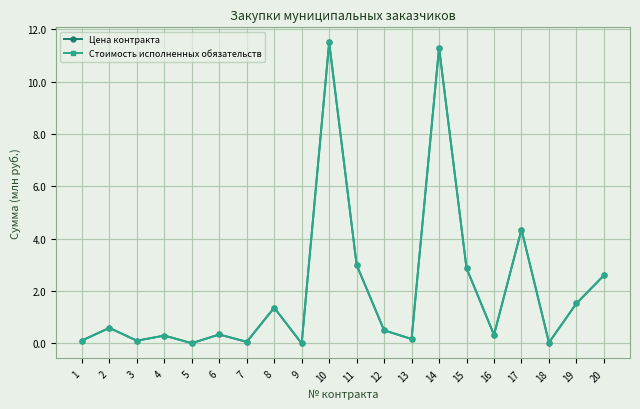

List the labels in order of Цена контракта value, largest first.

10, 14, 17, 11, 15, 20, 19, 8, 2, 12, 6, 16, 4, 13, 1, 3, 7, 18, 5, 9